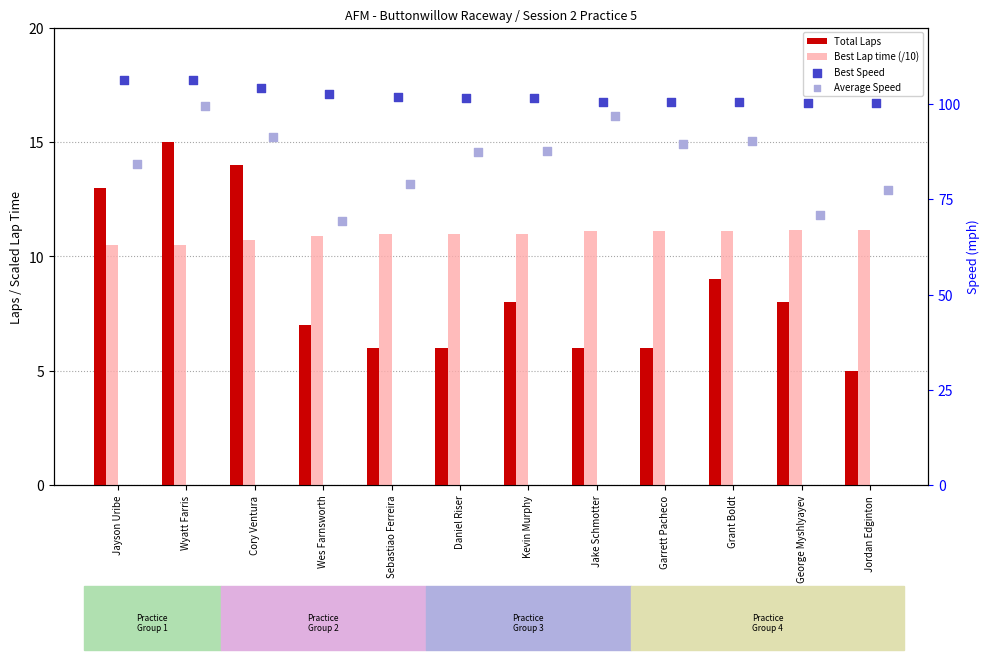

Which series has the widest spread of Y values?

Average Speed